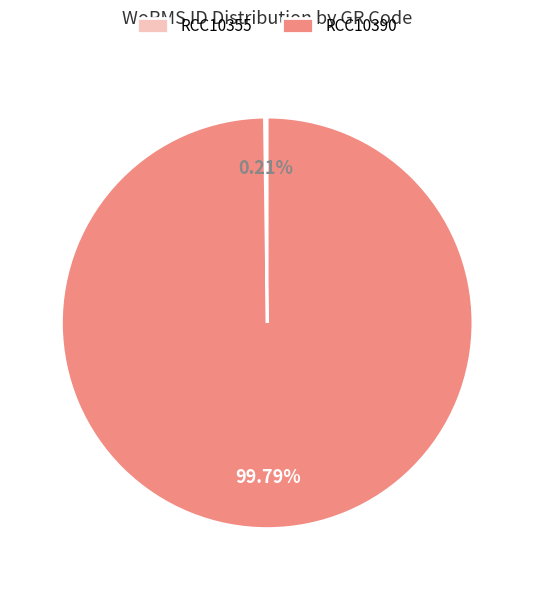

True or false: RCC10390 accounts for 91% of the total.

False